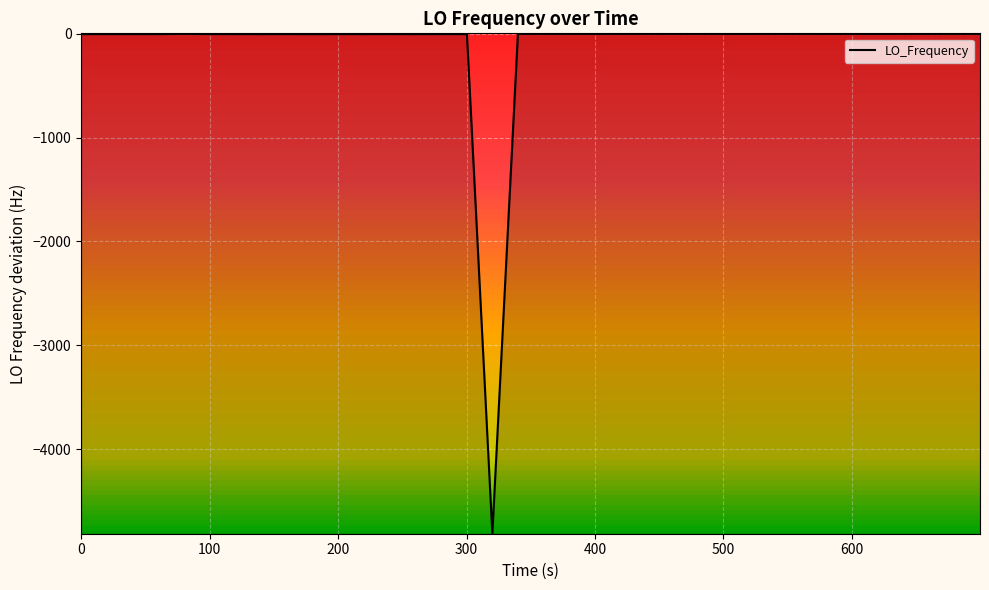

How many values exceed 0?

19